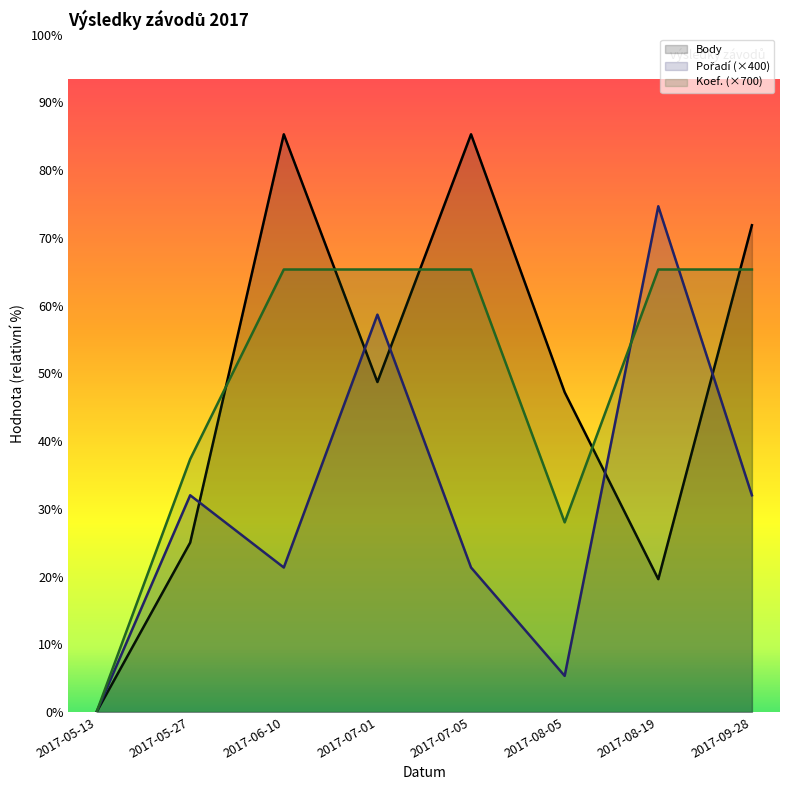

Which series has the widest spread of values?

Body